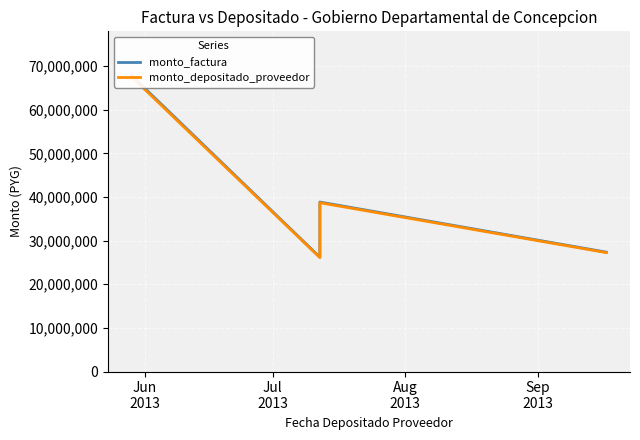

Which series has the largest range (max minus min)?

monto_factura